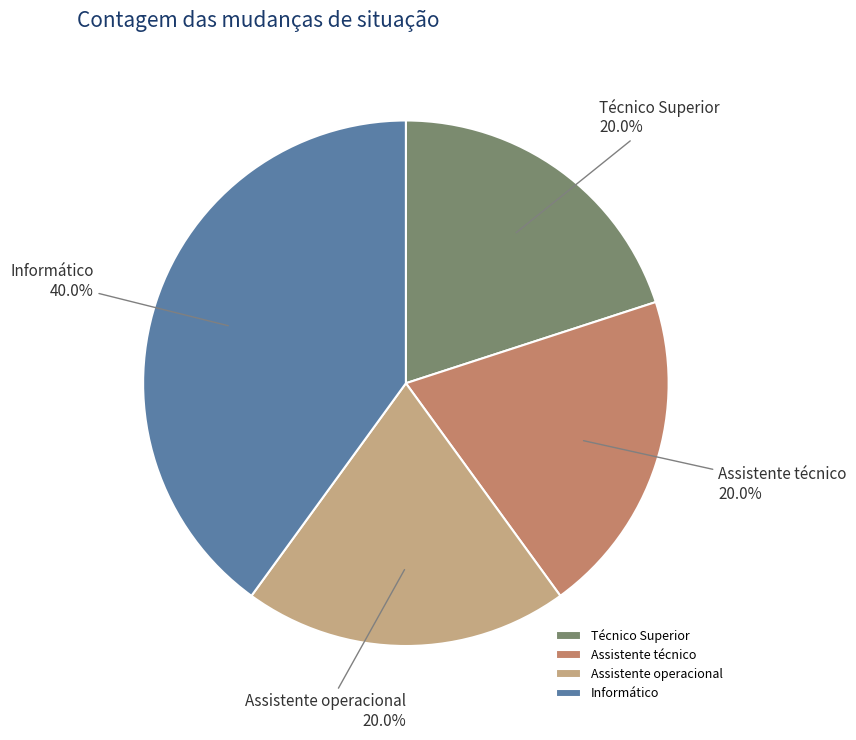

How much of the chart is everything except Assistente técnico?

80.0%